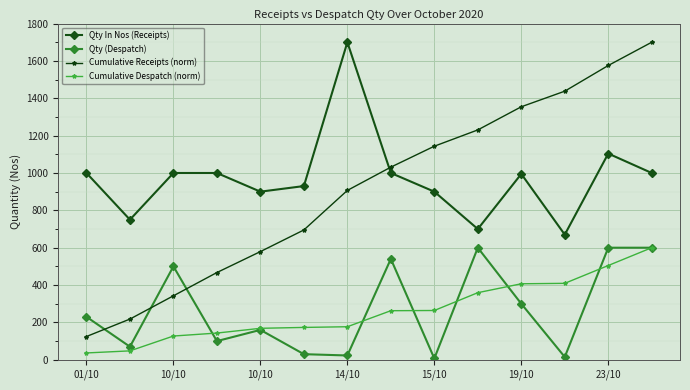

True or false: Qty (Despatch) has more than 2 points higher than both neighbors.

True